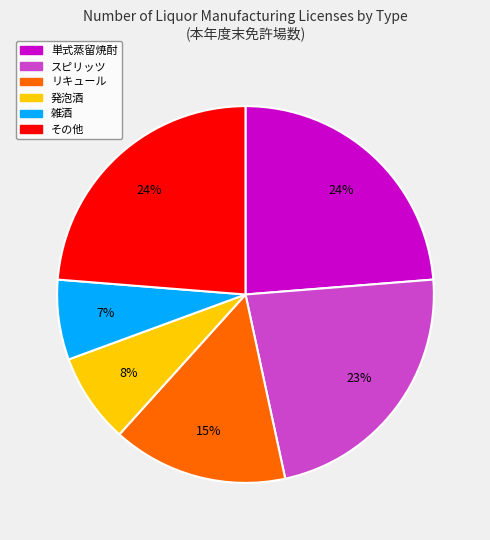

To the nearest percent, what is the average slice percentage?

17%